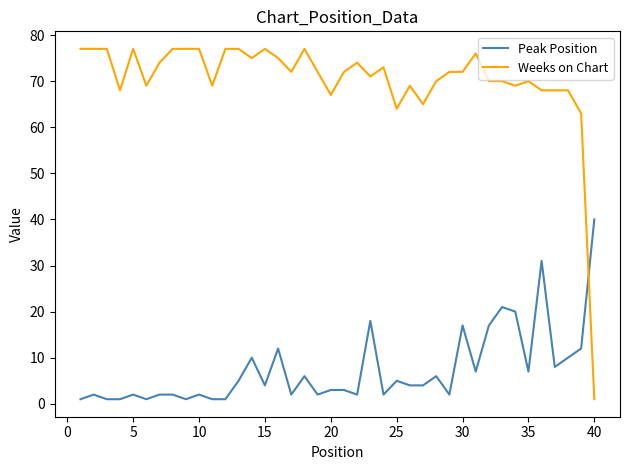

What is the difference between the maximum and minimum values in the Weeks on Chart series?

76